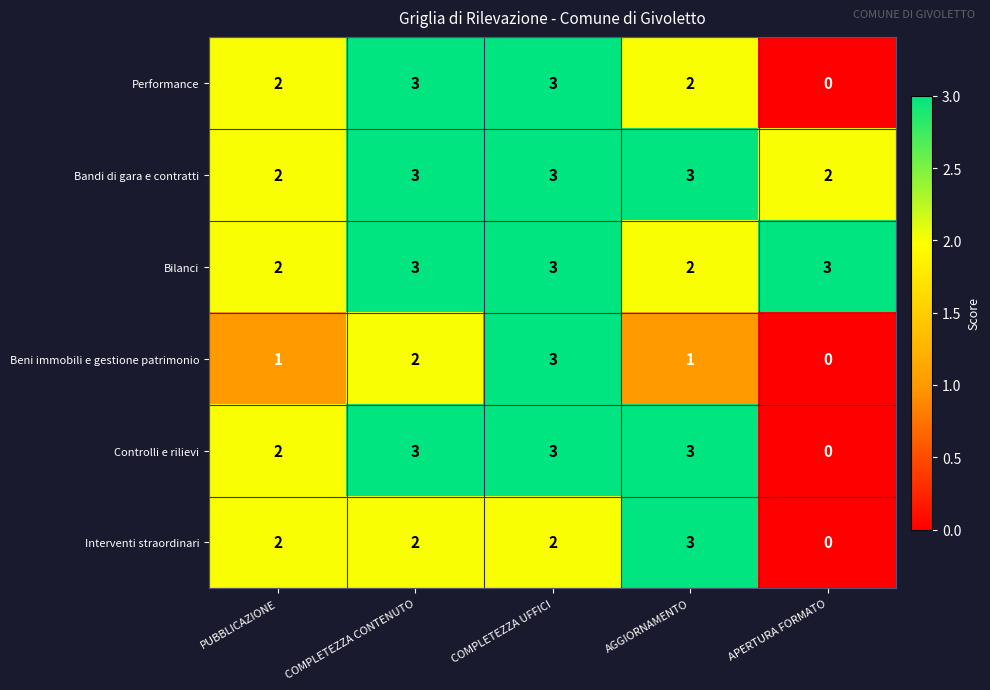

How many Performance values are between 2 and 3?

4